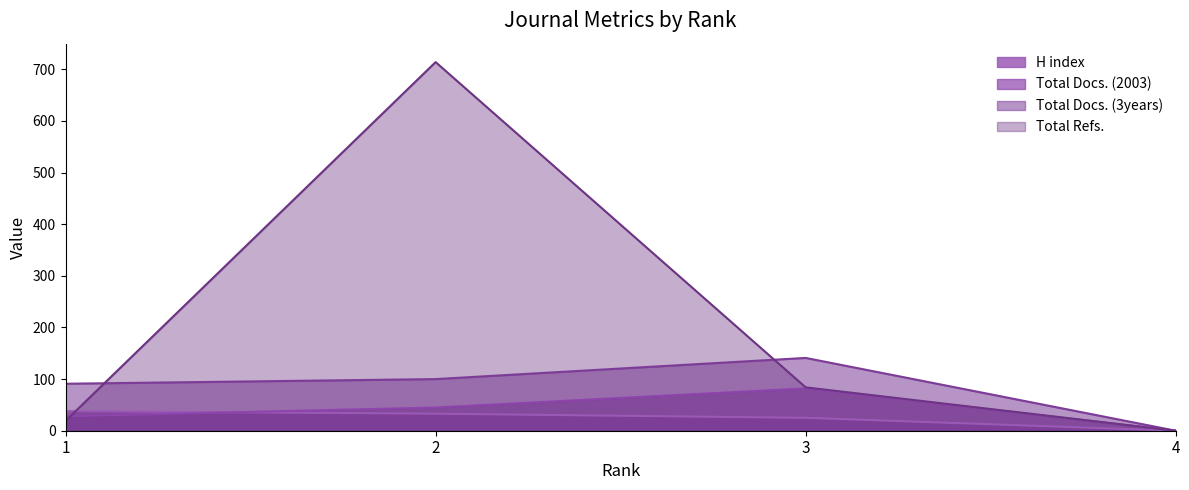

How many values in the Total Refs. series exceed 84?

1